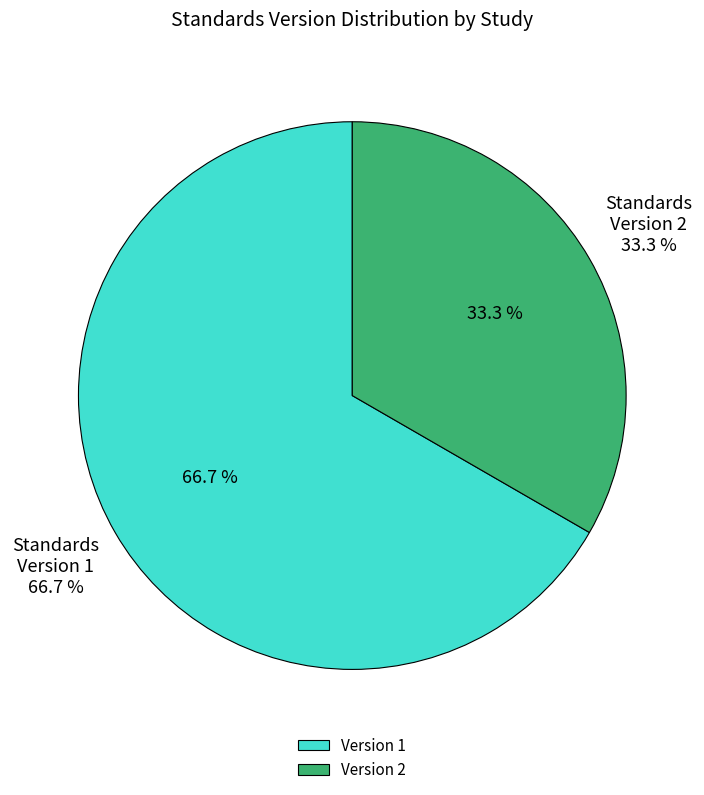

The WWHV003927 slice represents 35% of the pie. True or false?

False